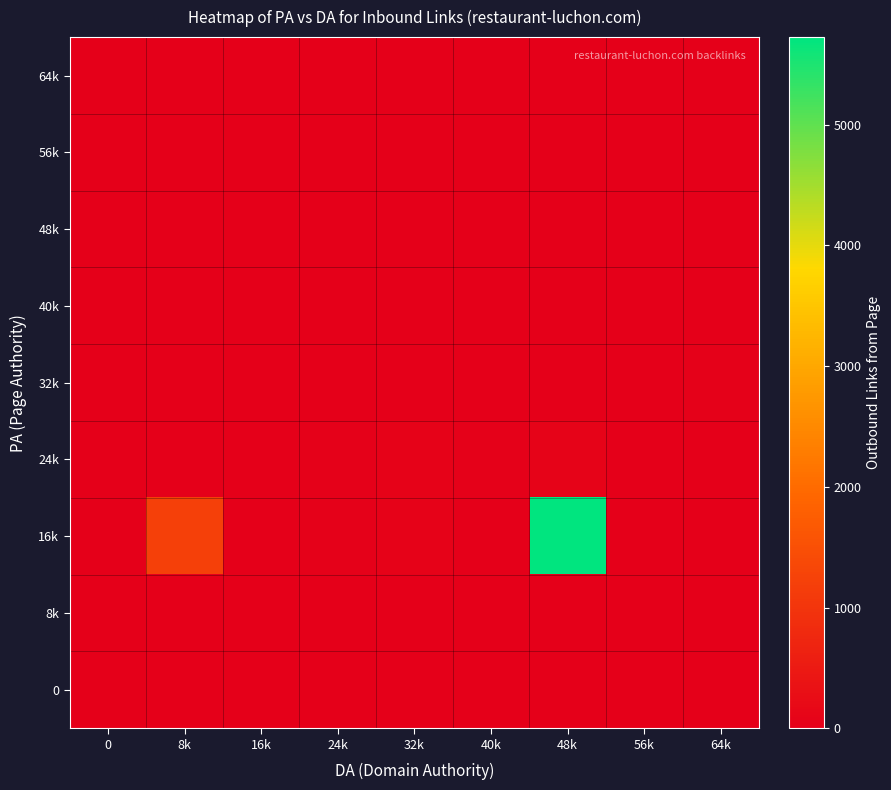

Reading left to right, transcribe all the data shown in this chart.

64k: 0=0	8k=0	16k=0	24k=0	32k=0	40k=0	48k=0	56k=0	64k=0
56k: 0=0	8k=0	16k=0	24k=0	32k=0	40k=0	48k=0	56k=0	64k=0
48k: 0=0	8k=0	16k=0	24k=0	32k=0	40k=0	48k=0	56k=0	64k=0
40k: 0=0	8k=0	16k=0	24k=0	32k=0	40k=0	48k=0	56k=0	64k=0
32k: 0=0	8k=0	16k=0	24k=0	32k=0	40k=0	48k=0	56k=0	64k=36
24k: 0=0	8k=0	16k=2	24k=23	32k=67	40k=41	48k=79	56k=5	64k=0
16k: 0=0	8k=1210	16k=15	24k=33	32k=45	40k=16	48k=5726	56k=0	64k=0
8k: 0=0	8k=0	16k=0	24k=0	32k=0	40k=0	48k=0	56k=0	64k=0
0: 0=0	8k=0	16k=0	24k=0	32k=0	40k=0	48k=0	56k=0	64k=0